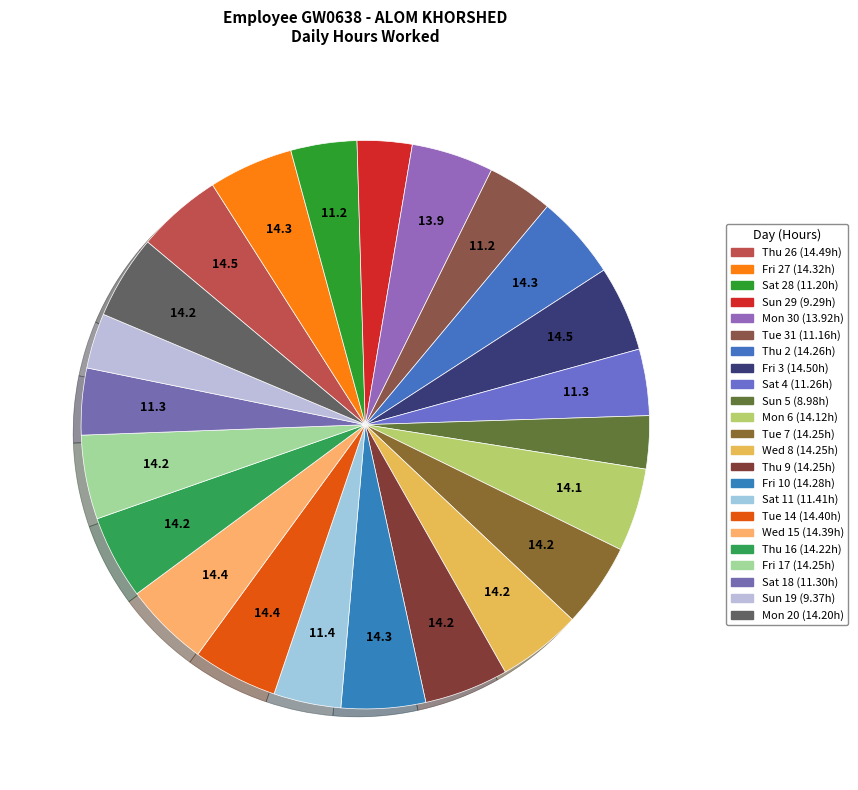

What is the largest slice in the pie chart?

Fri 3